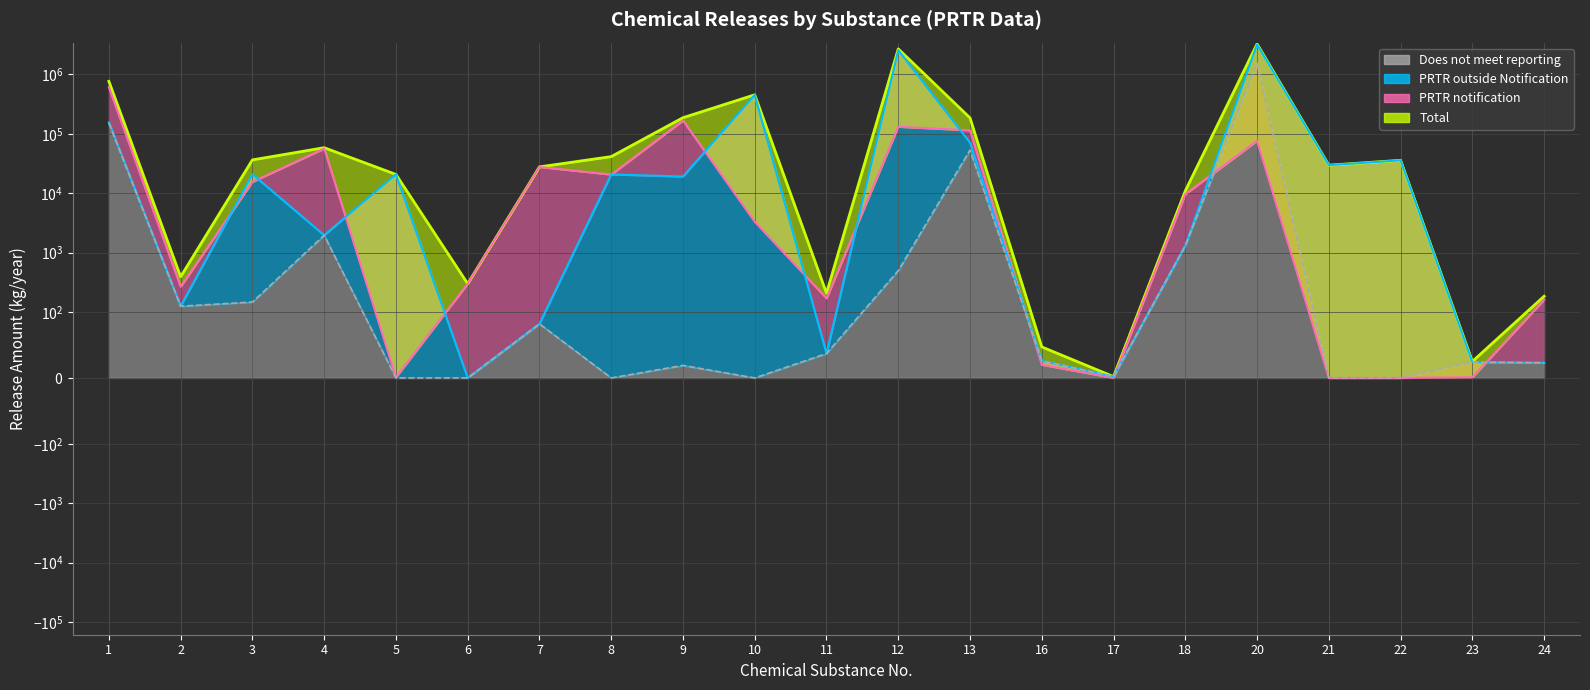

Between 23 and 24, which series saw the biggest shift?

PRTR notification